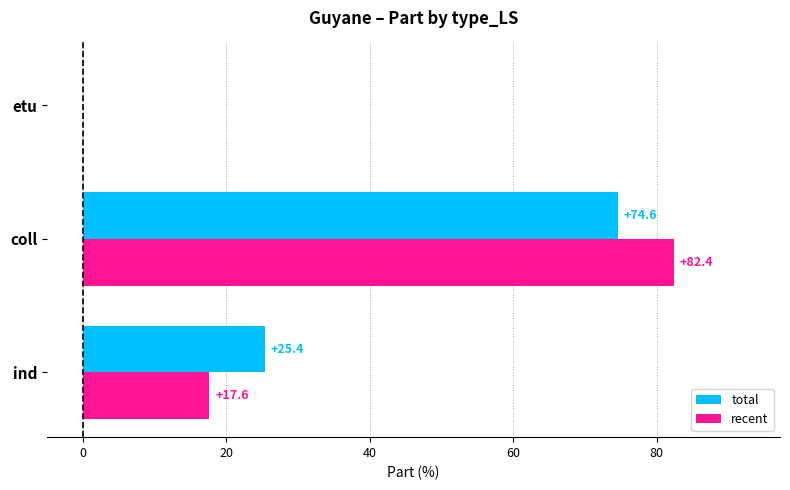

True or false: total has a value of 0.0 at etu.

True